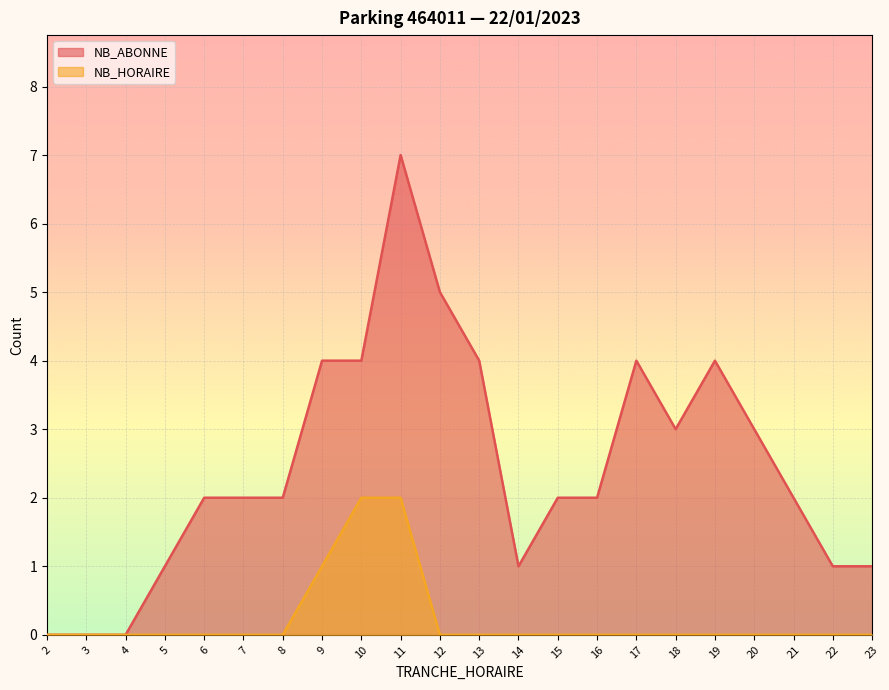

At which category is the sum across all series the highest?

11